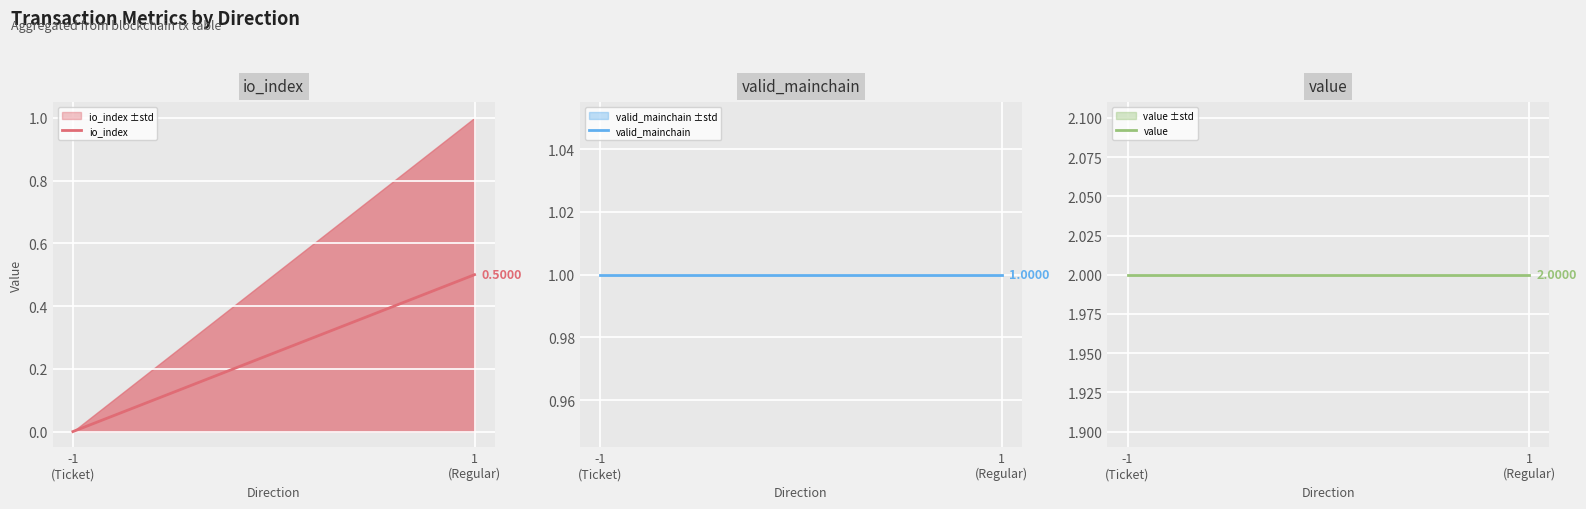

Where is value nearest to the value 2?

-1
(Ticket)